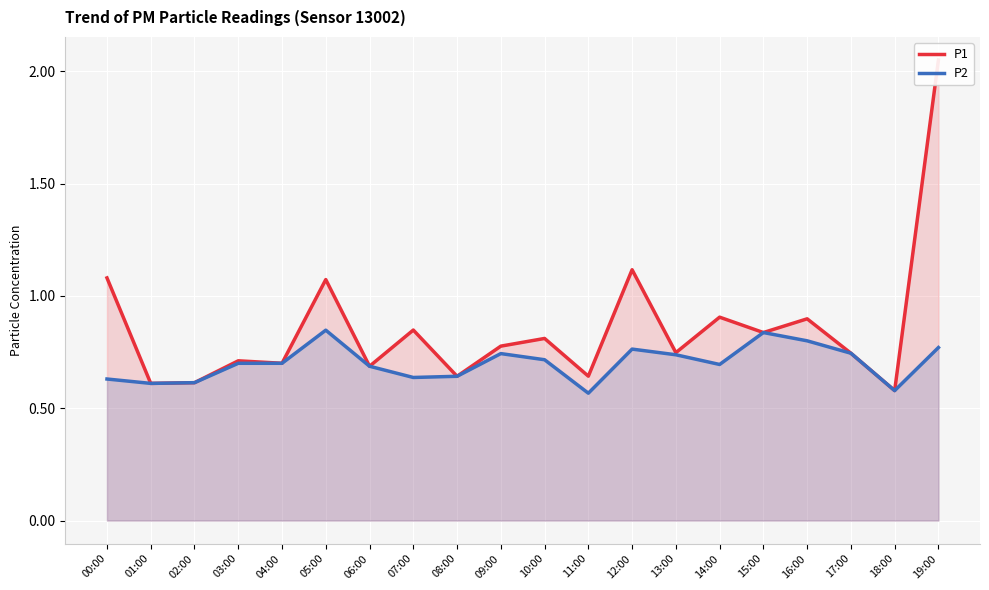

What is the lowest value of the P2 series?

0.6